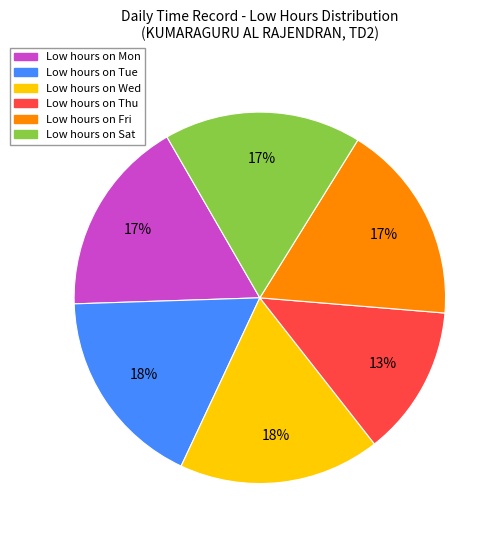

To the nearest percent, what is the average slice percentage?

17%